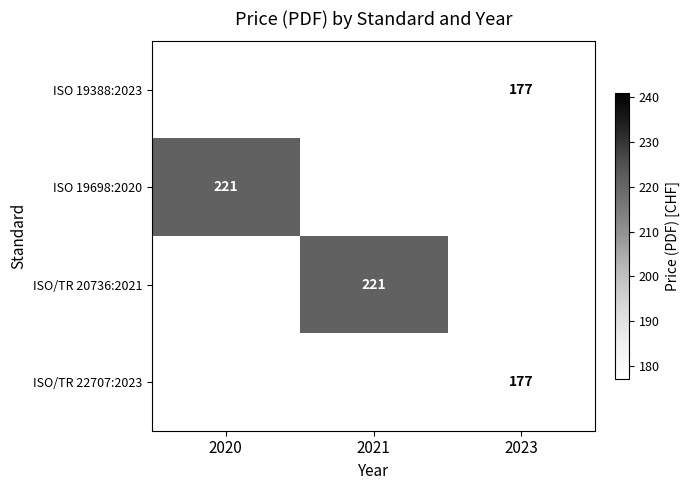

The ISO 19698:2020 series shows 221 at 2020. True or false?

True